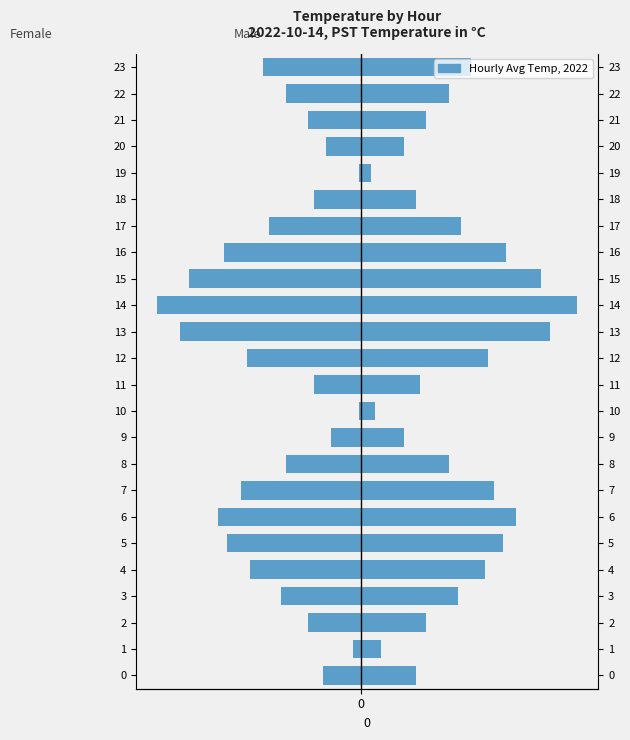

How many data points in Female are above 0?

13